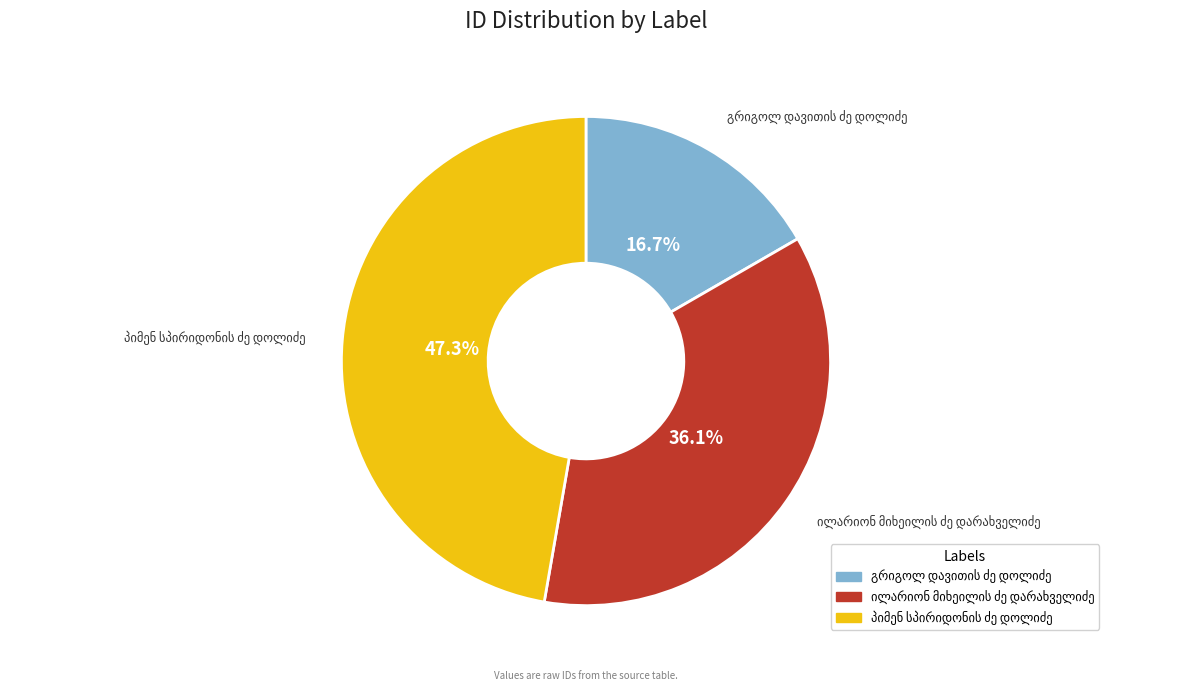

Does any single category account for the majority?

No